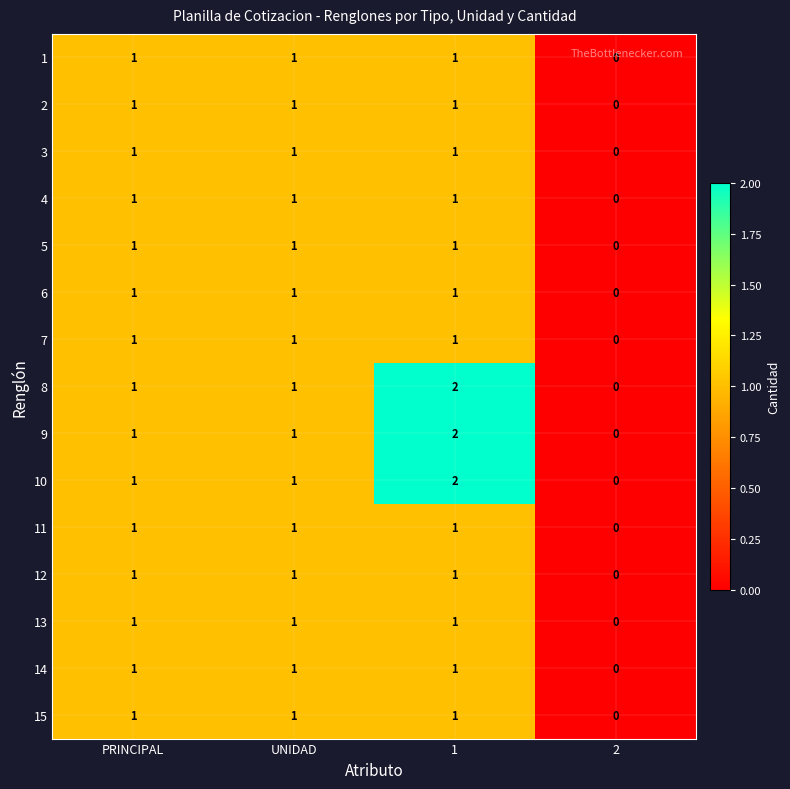

What is the sum of the 9 values at 1 and PRINCIPAL?

3